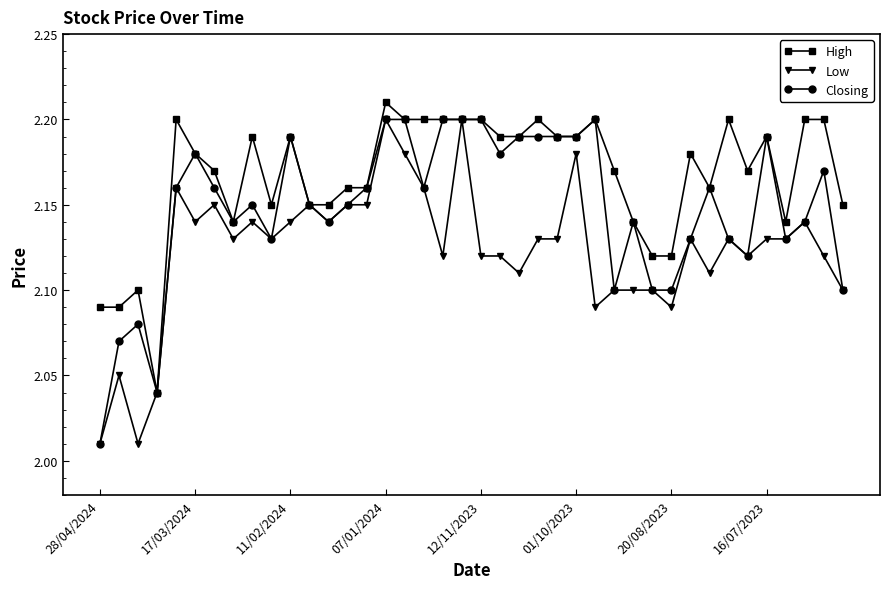

List the series in order of their overall mean, lowest first.

Low, Closing, High